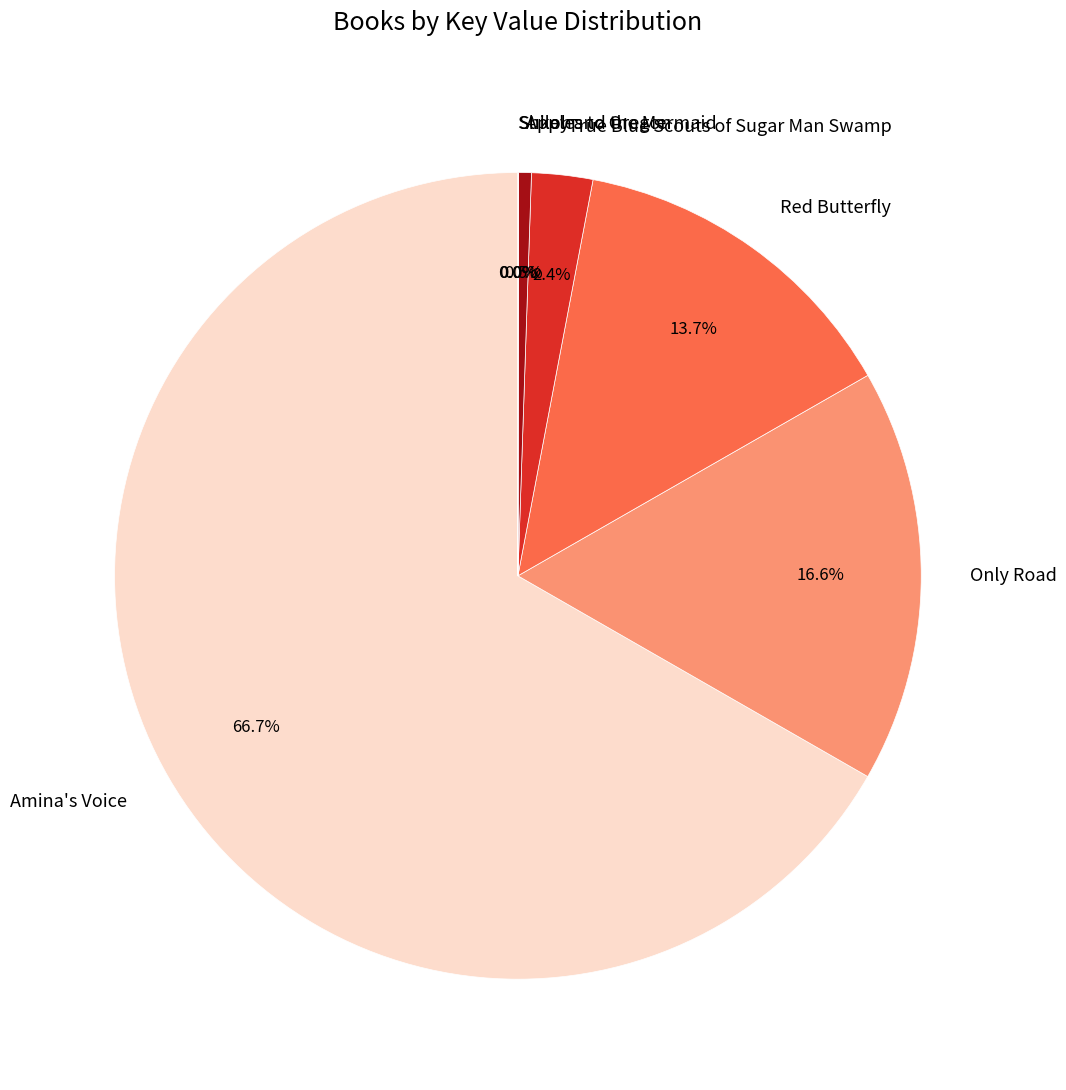

Between Only Road and Red Butterfly, which is larger?

Only Road